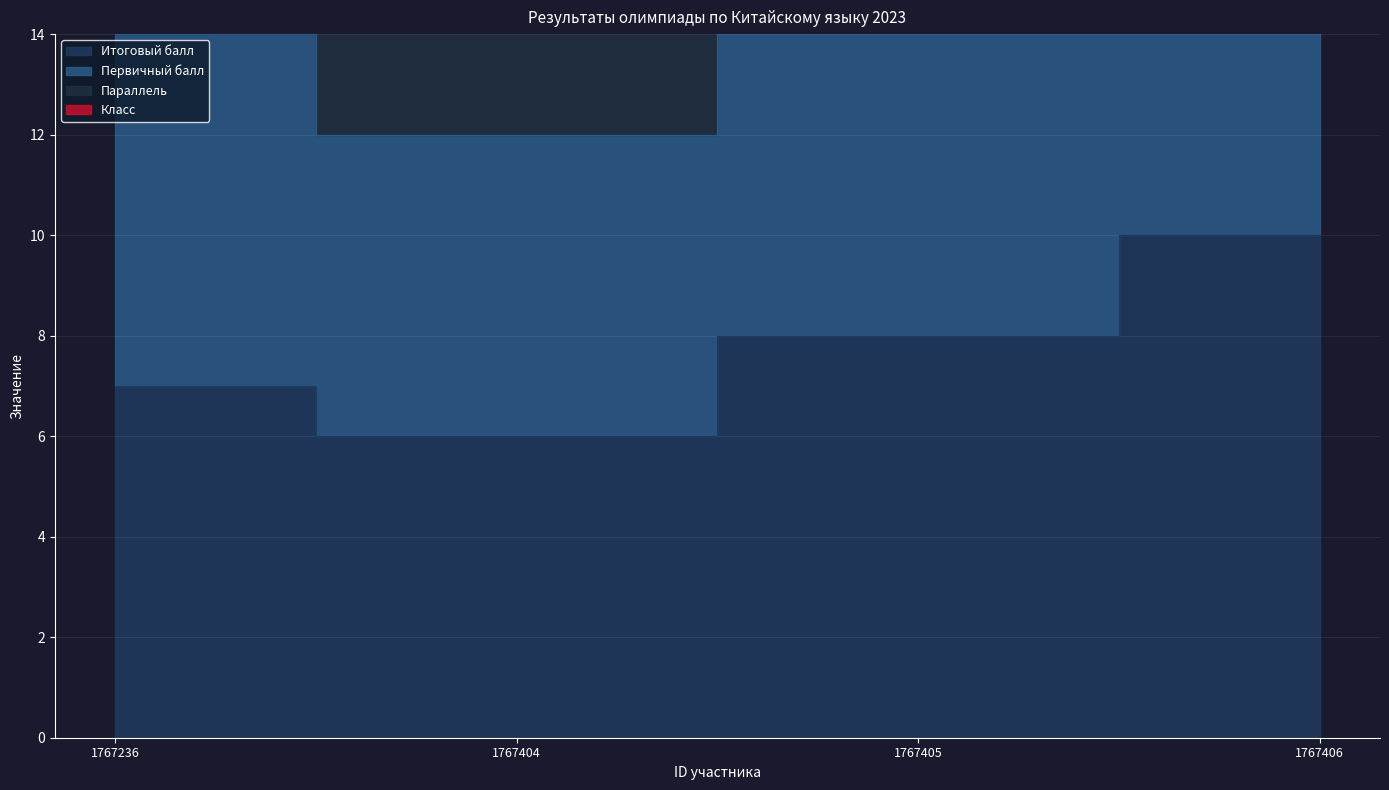

How many data points in Первичный балл are above 16?

1